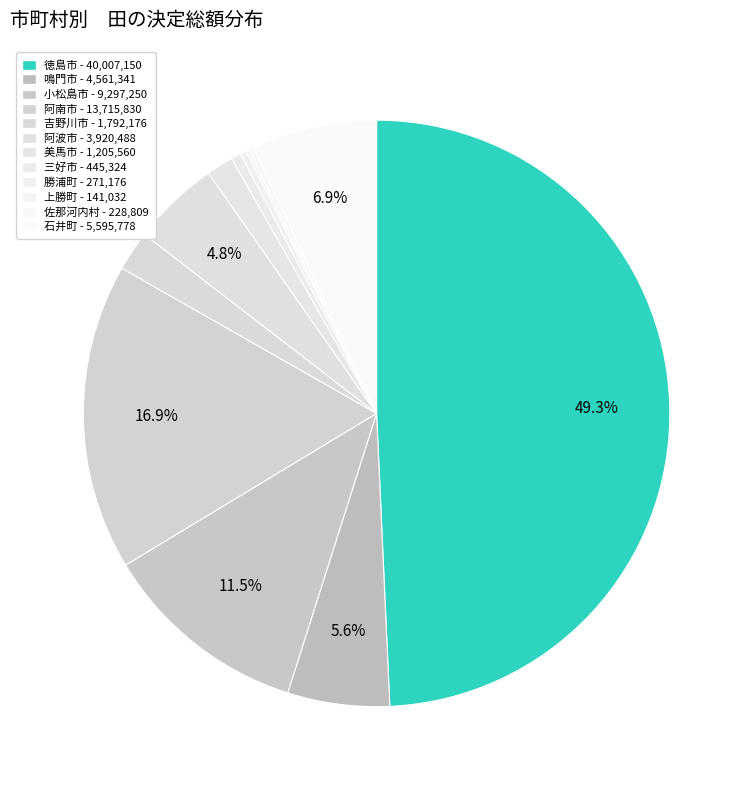

How many slices are in this pie chart?

12